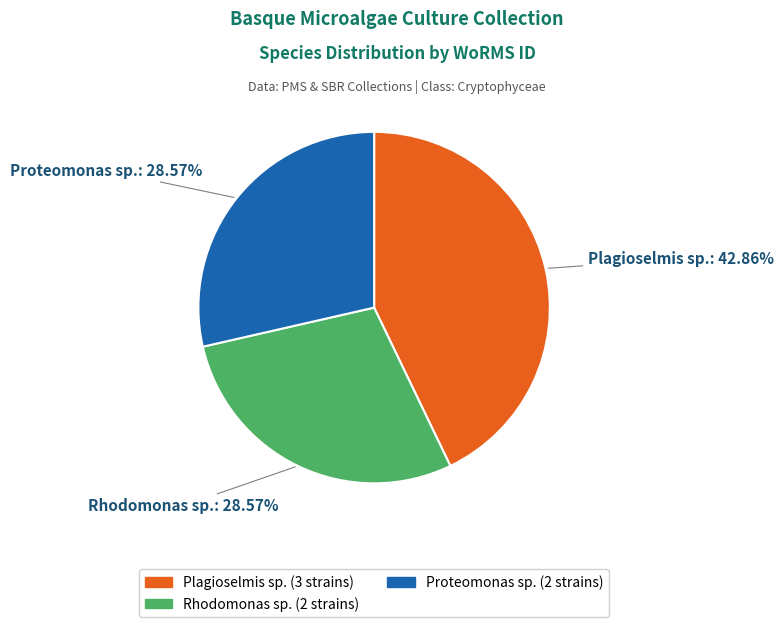

Count the number of slices in the pie.

3